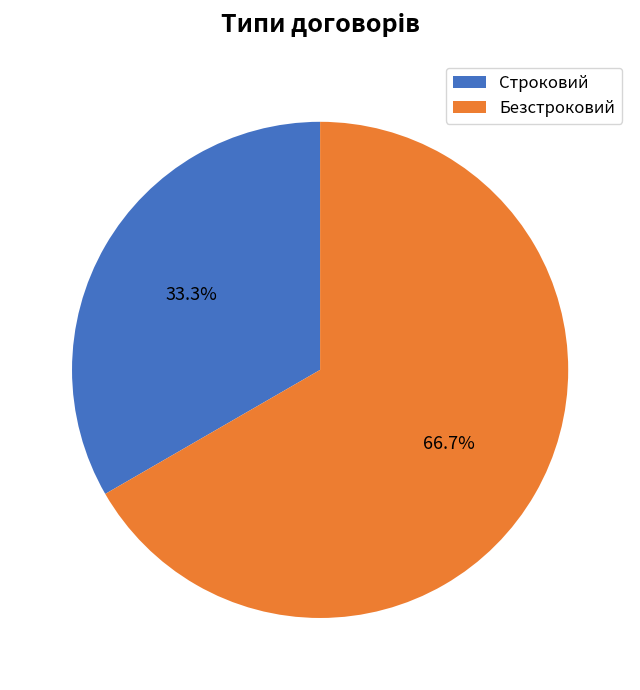

Is there any slice that represents more than half of the pie?

Yes